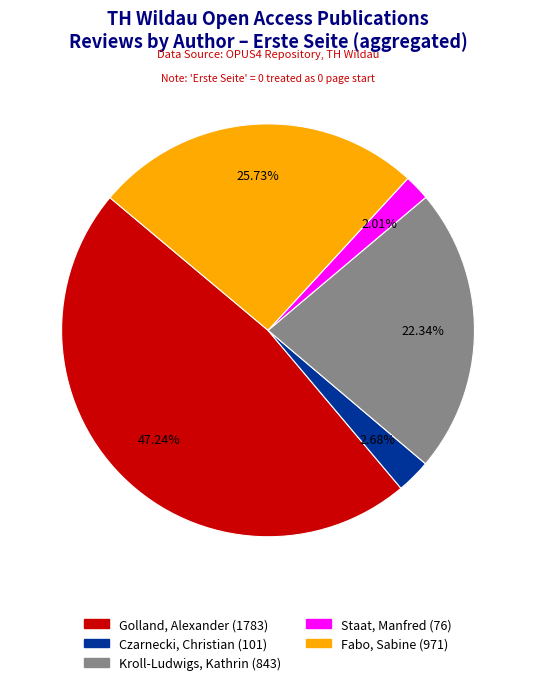

Is there any slice that represents more than half of the pie?

No